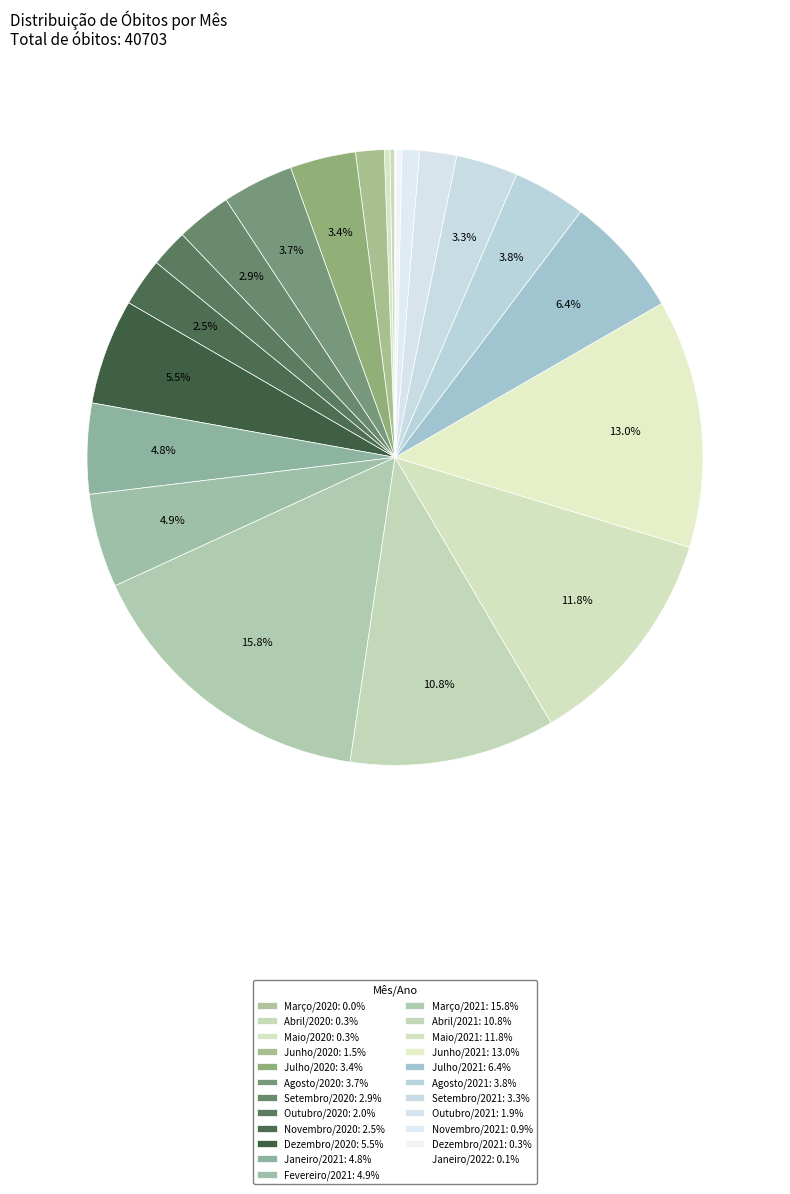

To the nearest percent, what is the combined percentage of Junho/2021 and Junho/2020?

15%